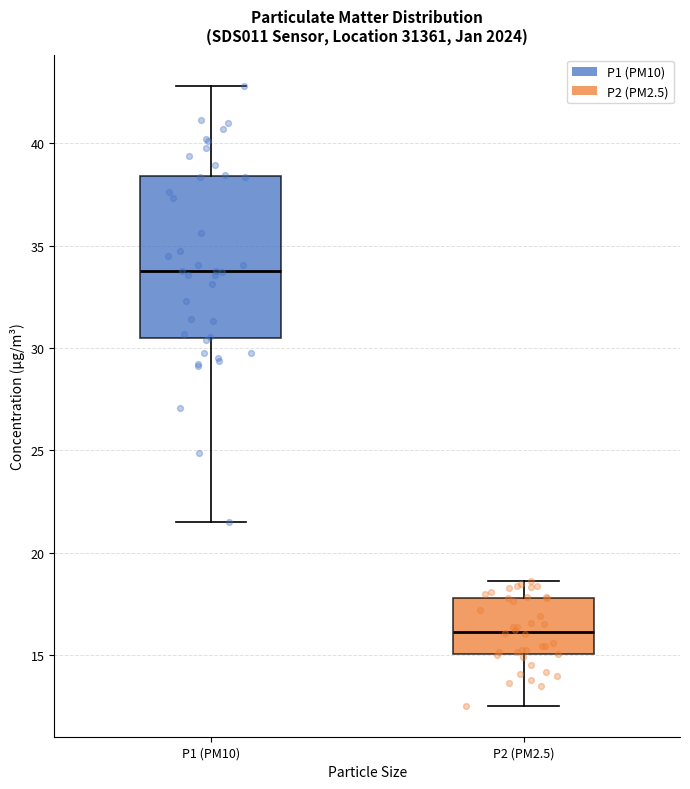

Which box has the highest median line?

P1 (PM10)